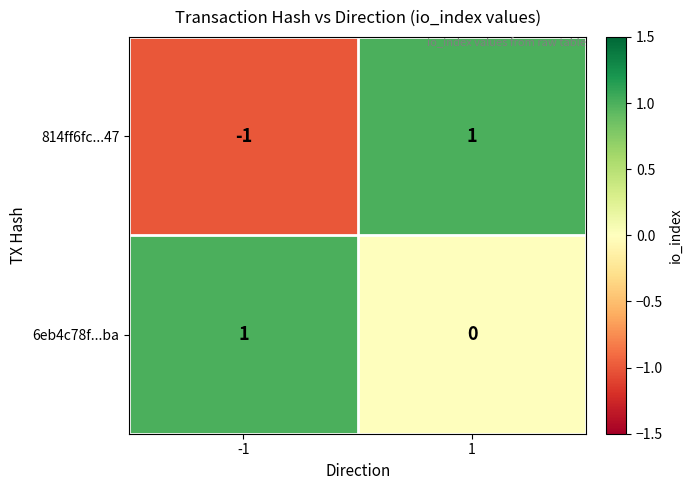

Reading right to left, list all the values displayed in this chart.

814ff6fc...47: 1=1	-1=-1
6eb4c78f...ba: 1=0	-1=1